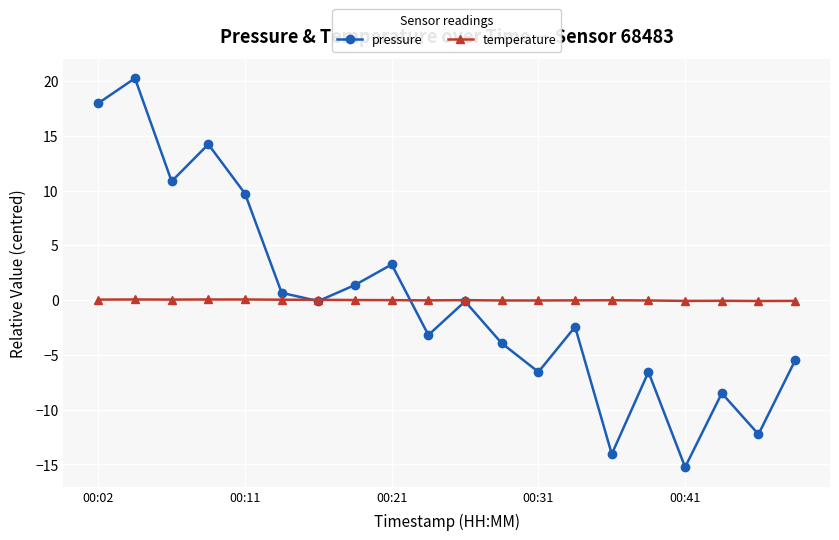

What is the maximum value shown in the chart?

20.3